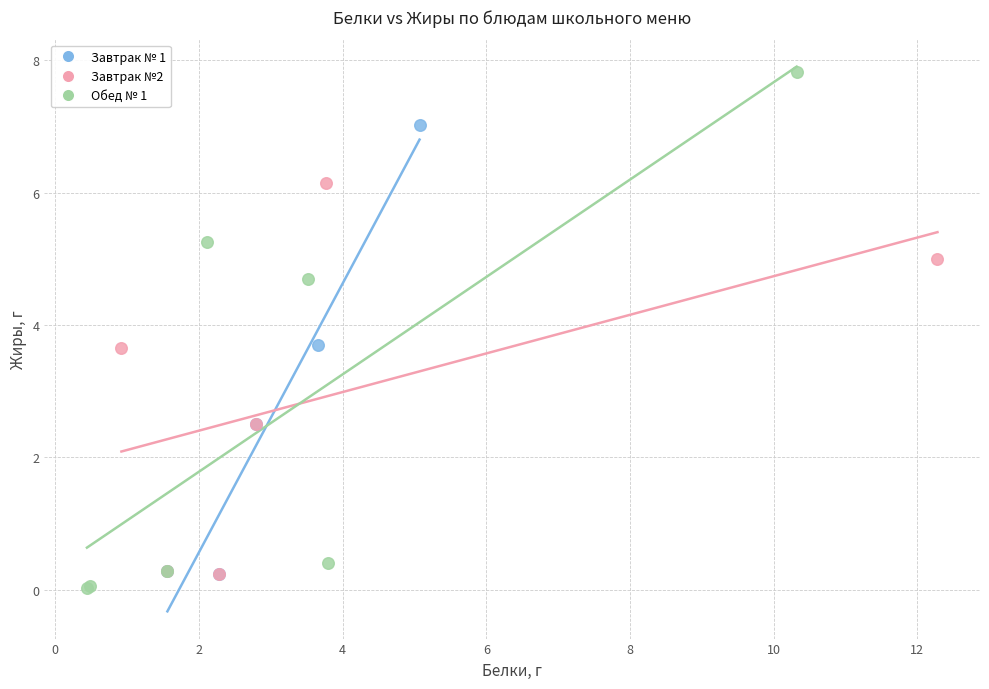

Which series reaches the maximum Y coordinate?

Обед № 1